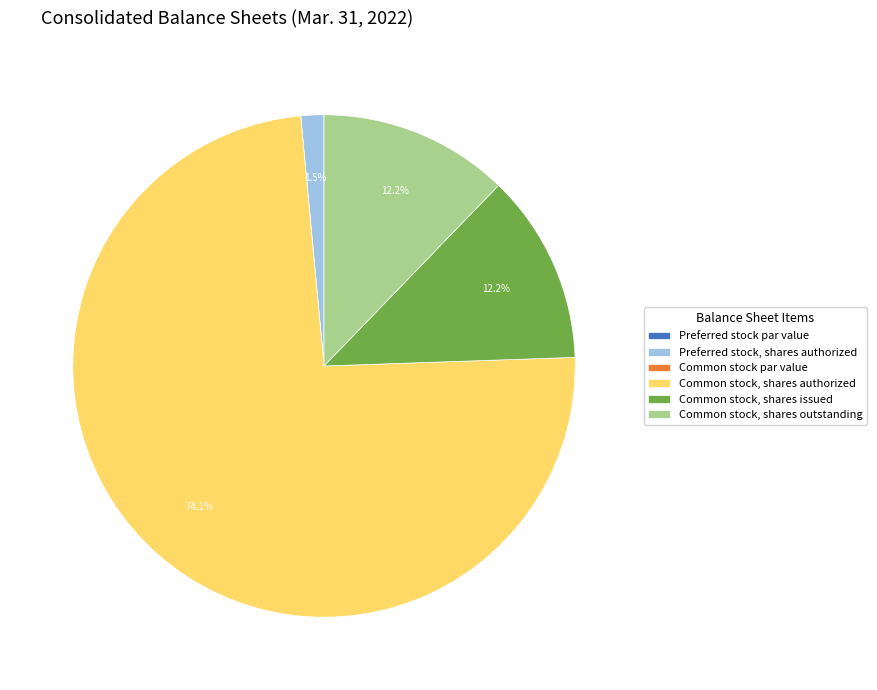

What is the total percentage of Common stock, shares issued and Preferred stock, shares authorized?

13.7%